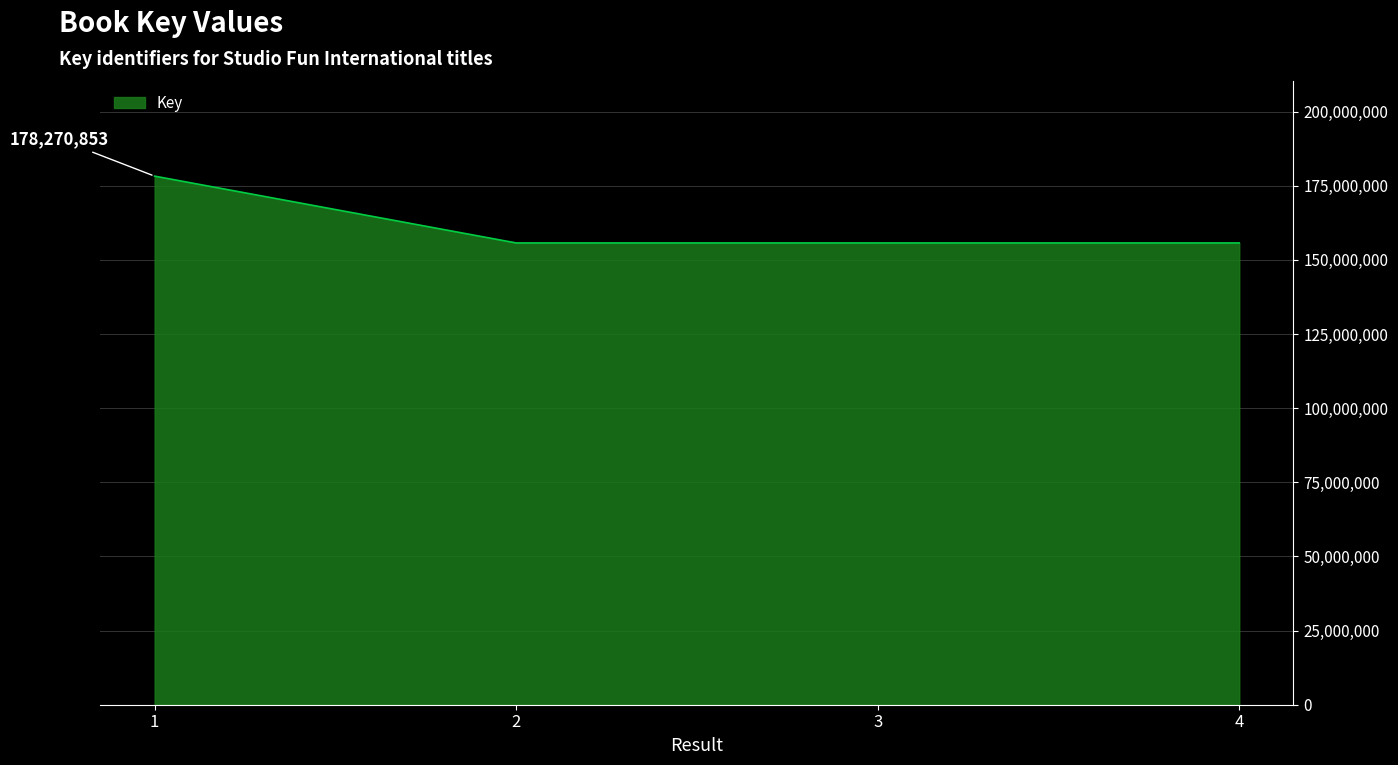

How many interior local valleys (lower than both neighbors) does the data have?

1